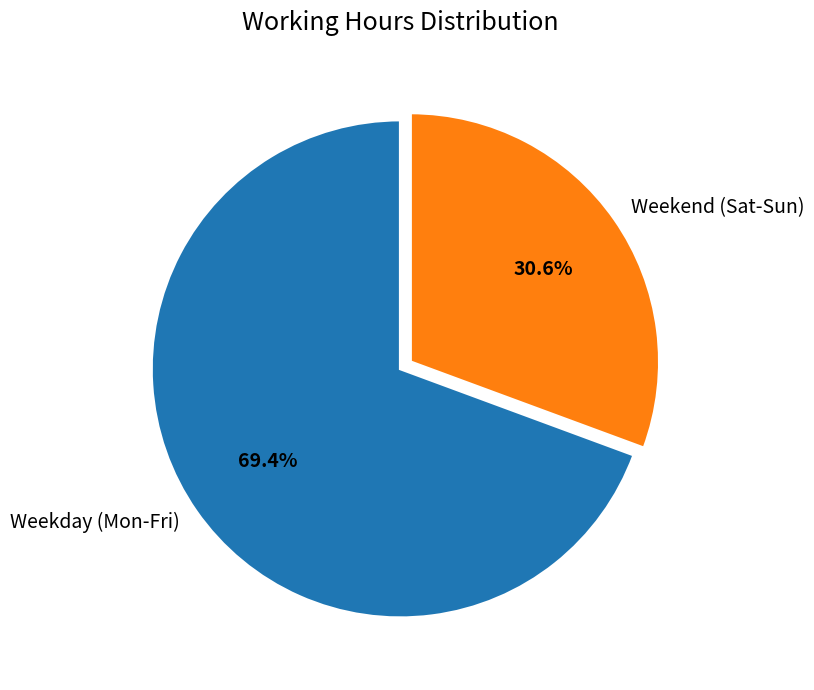

How many segments does this pie chart have?

2